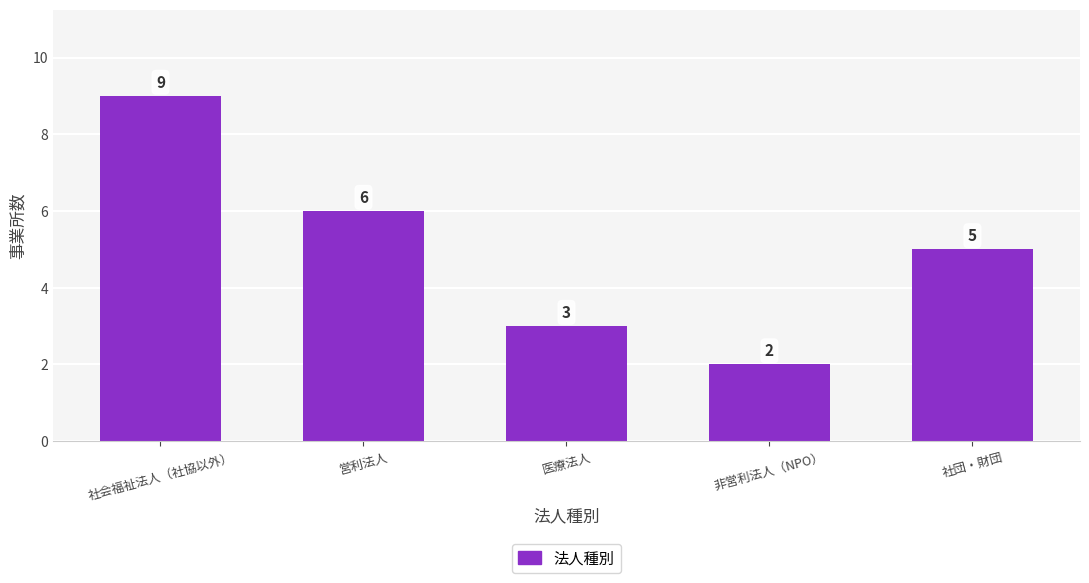

List the labels in order of value, smallest first.

非営利法人（NPO）, 医療法人, 社団・財団, 営利法人, 社会福祉法人（社協以外）